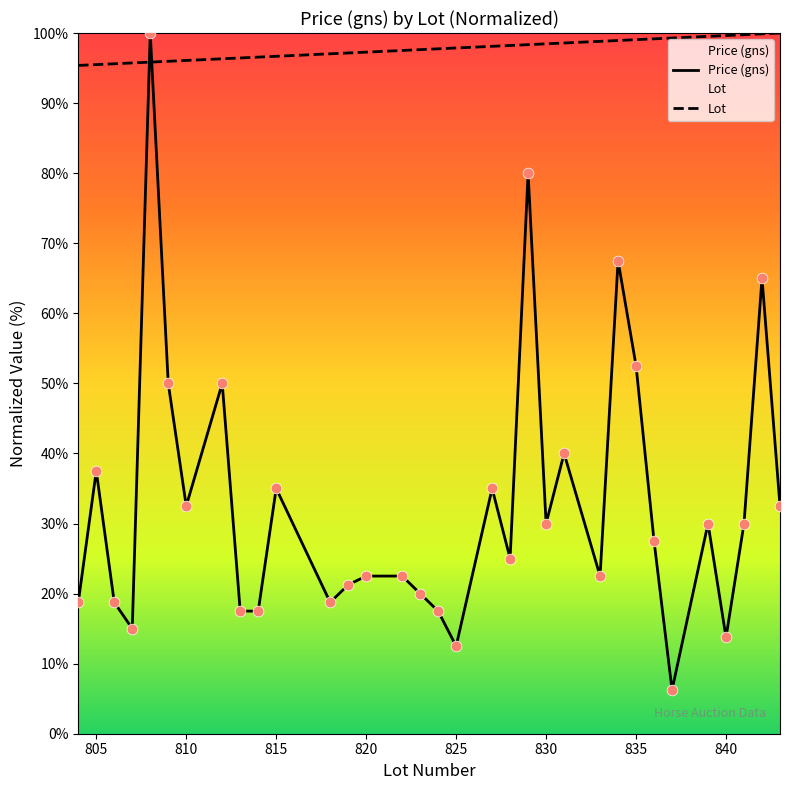

Which series has the largest Y range (max minus min)?

Price (gns)